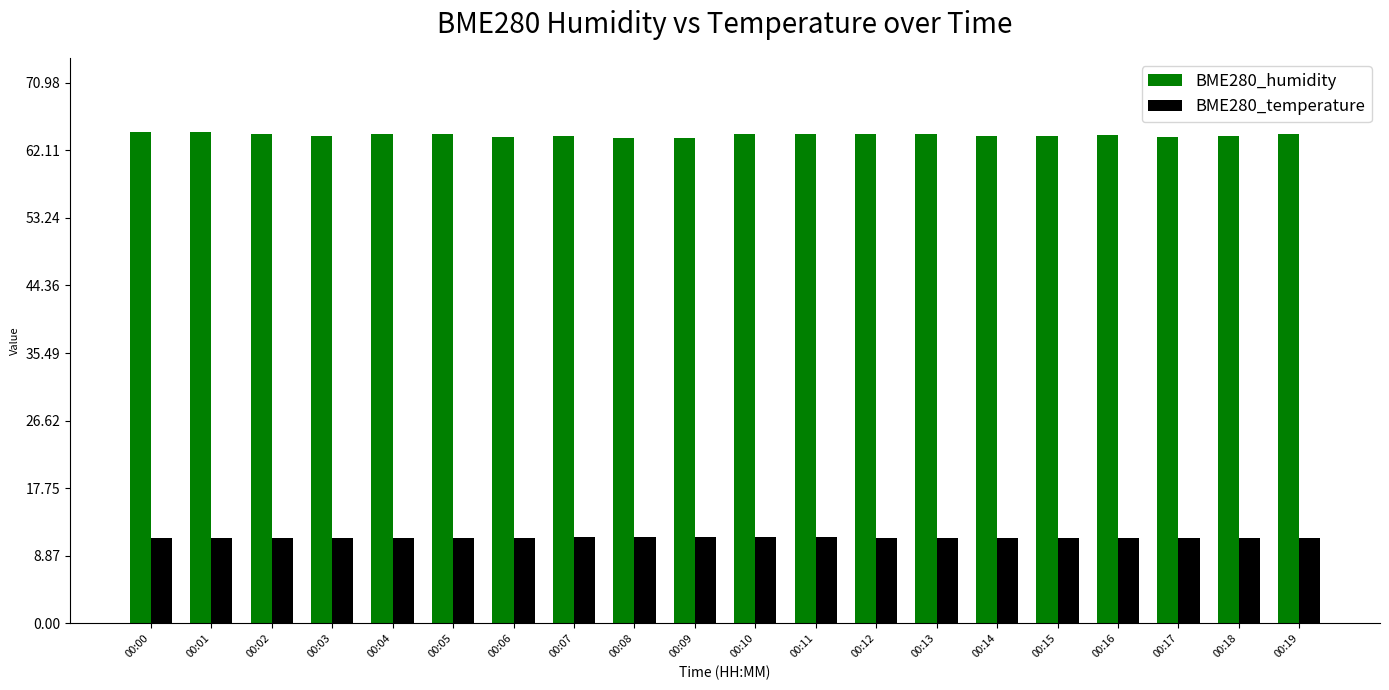

What are all the series names shown in the legend?

BME280_humidity, BME280_temperature